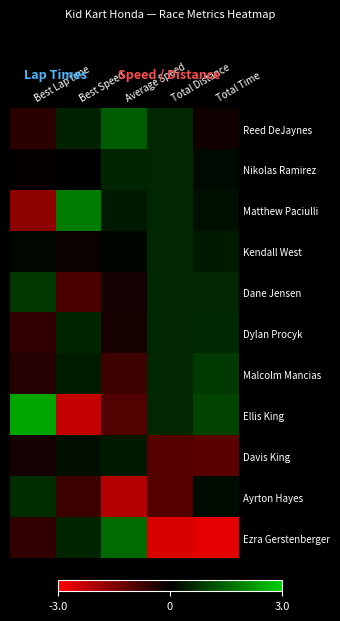

Which category has the lowest value across all series?

Total Time